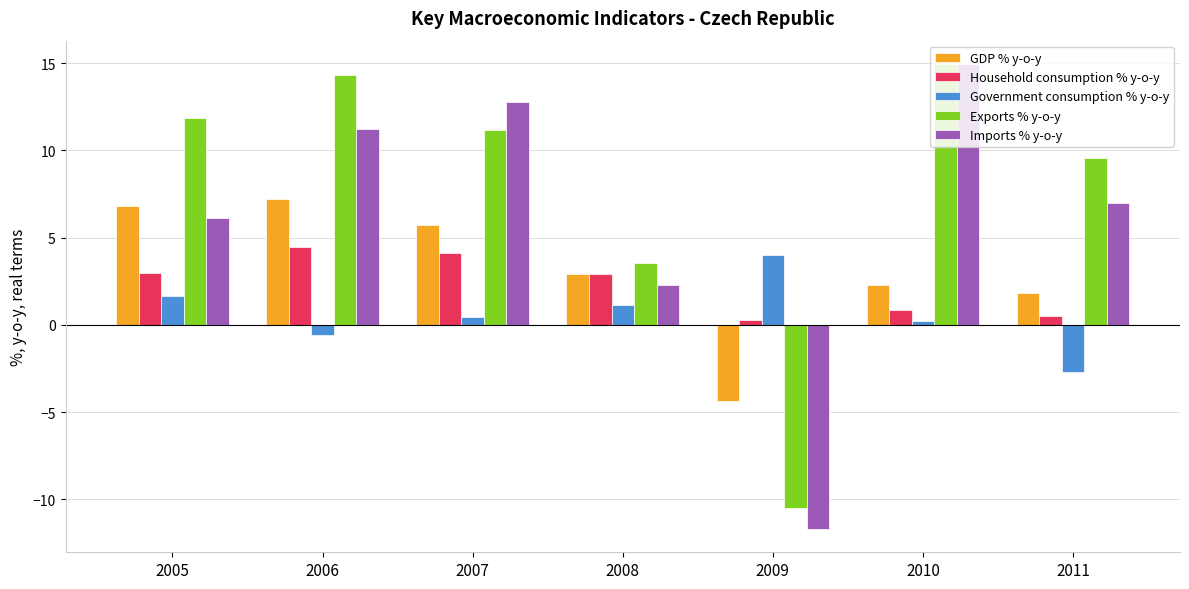

Is it true that GDP % y-o-y equals 8.8 at 2007?

False